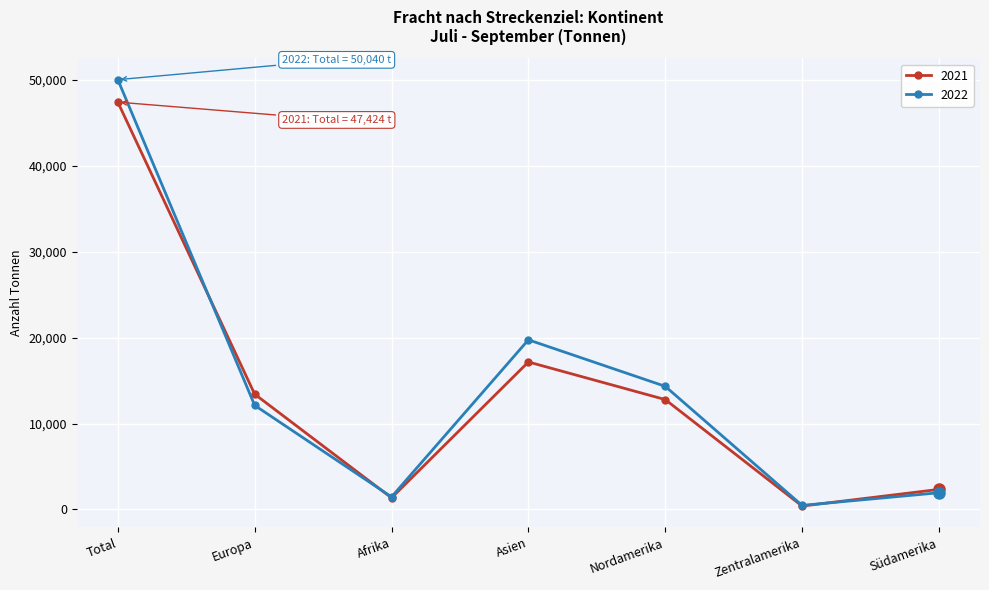

What is the total value across all series at Zentralamerika?

852.6